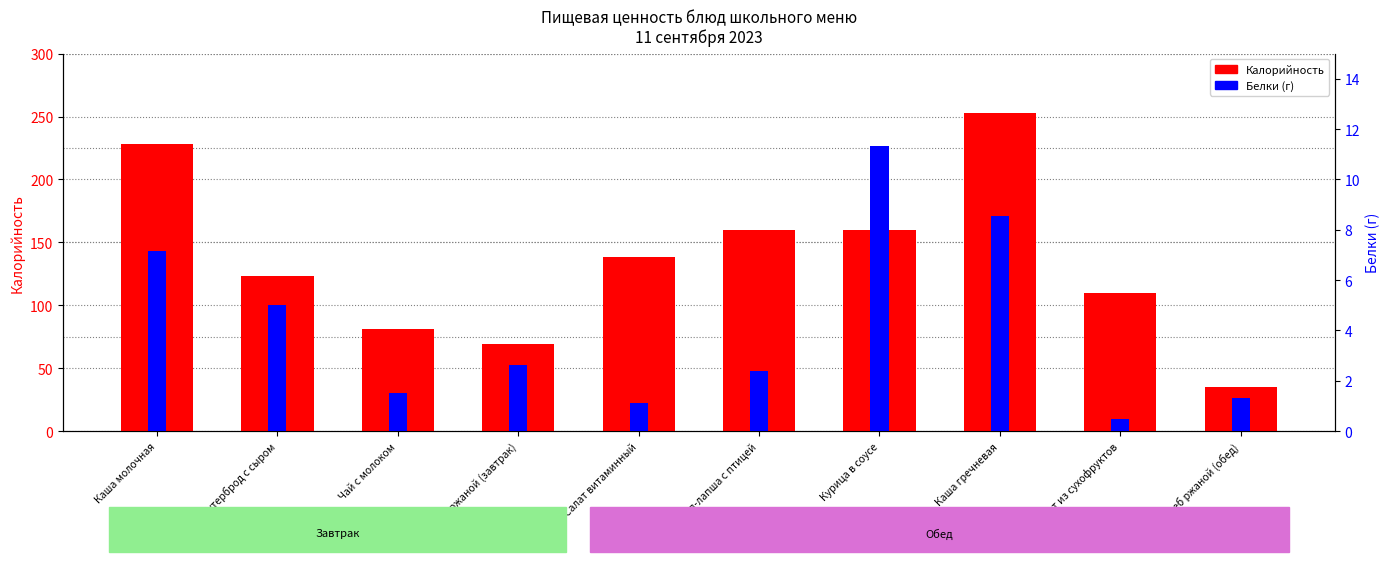

Which series has the largest total across all categories?

Калорийность